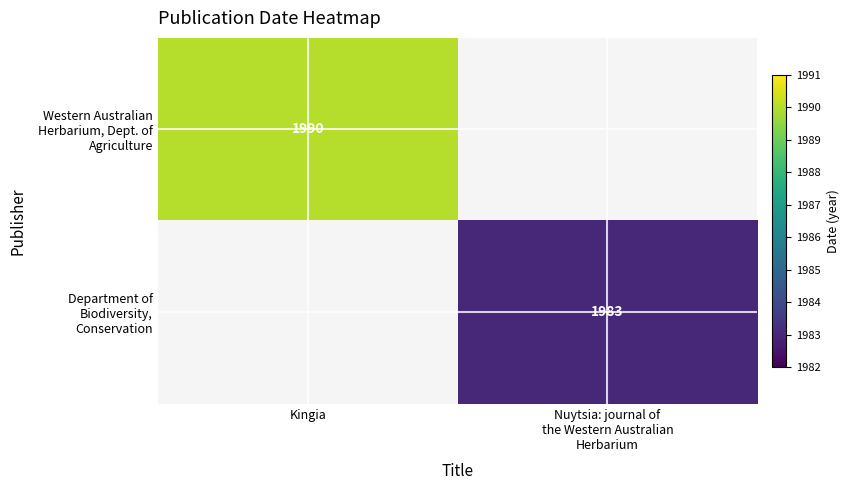

How many distinct data groups are displayed?

2